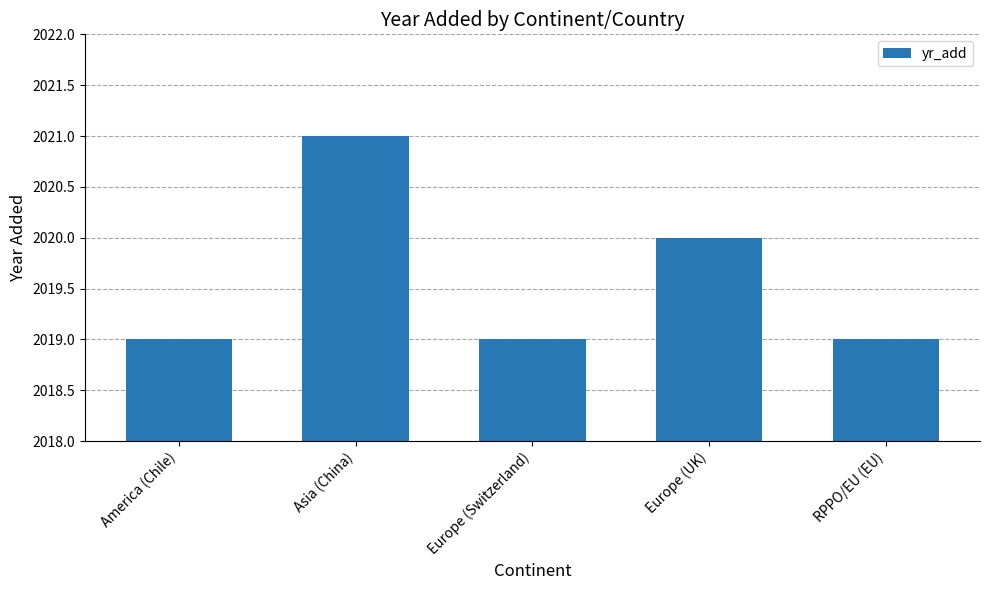

How many series are shown in this chart?

1